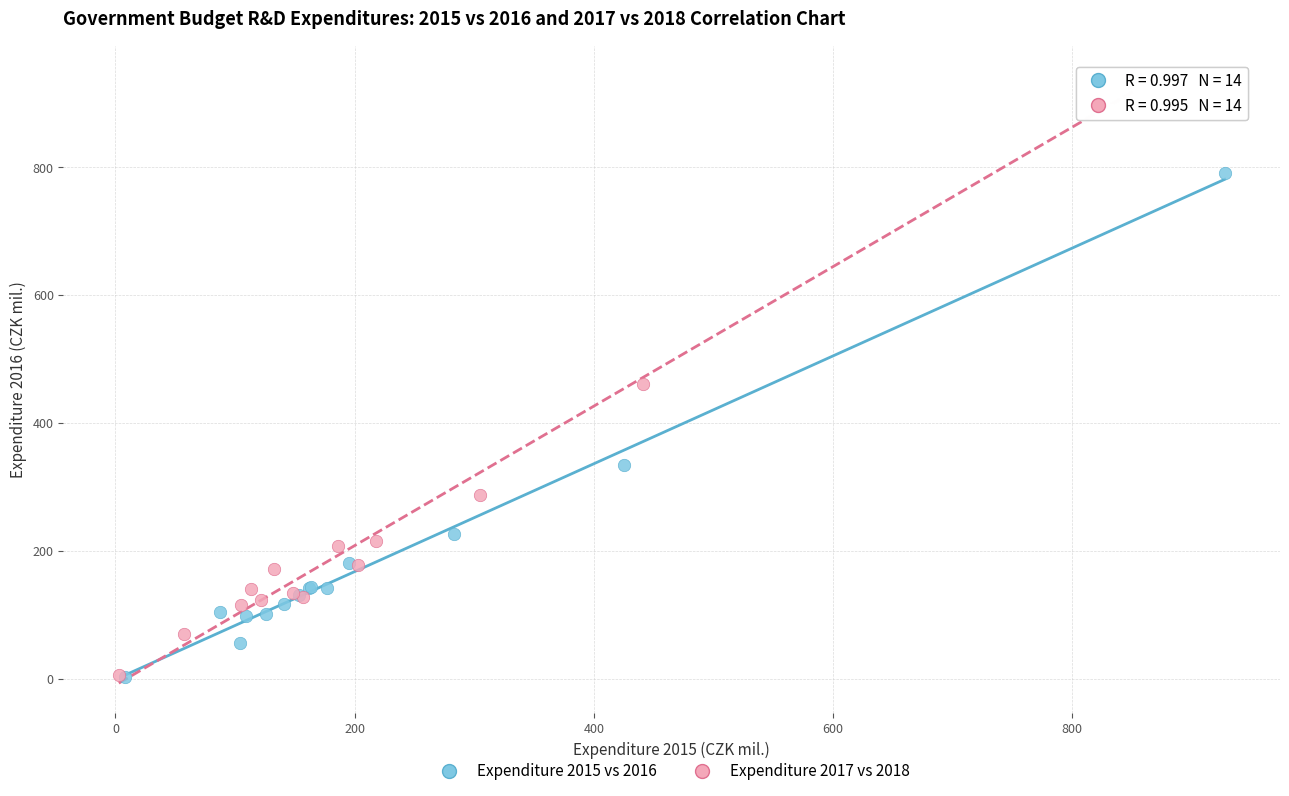

Which series contains the highest Y value?

Expenditure 2017 vs 2018